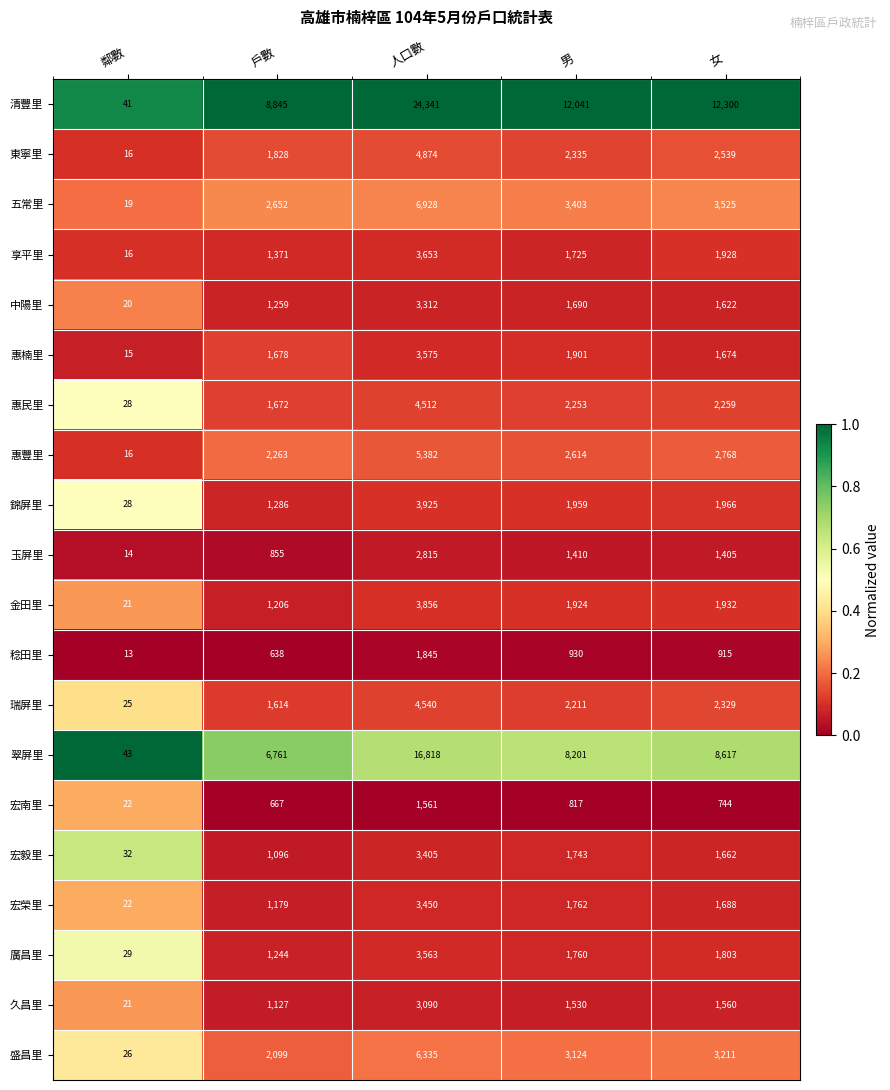

What is the difference between the 翠屏里 values at 人口數 and 女?

8201